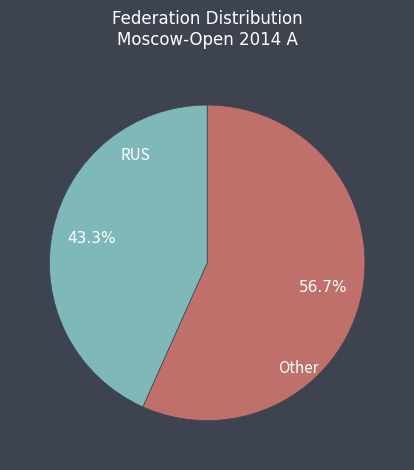

To the nearest percent, what is the combined percentage of RUS and Other?

100%